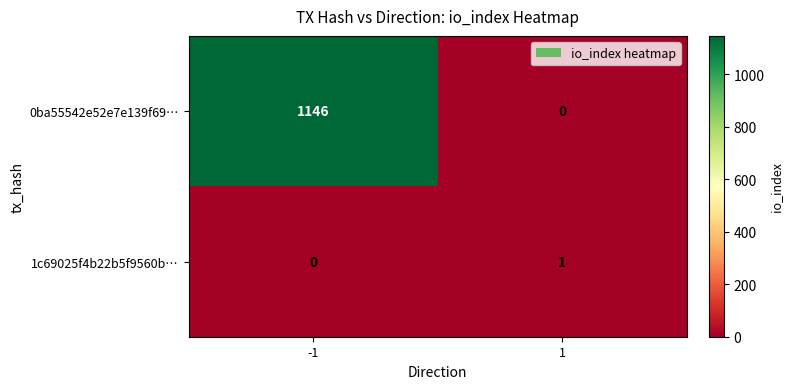

The value of 0ba55542e52e7e139f69… at 1 is 509. True or false?

False